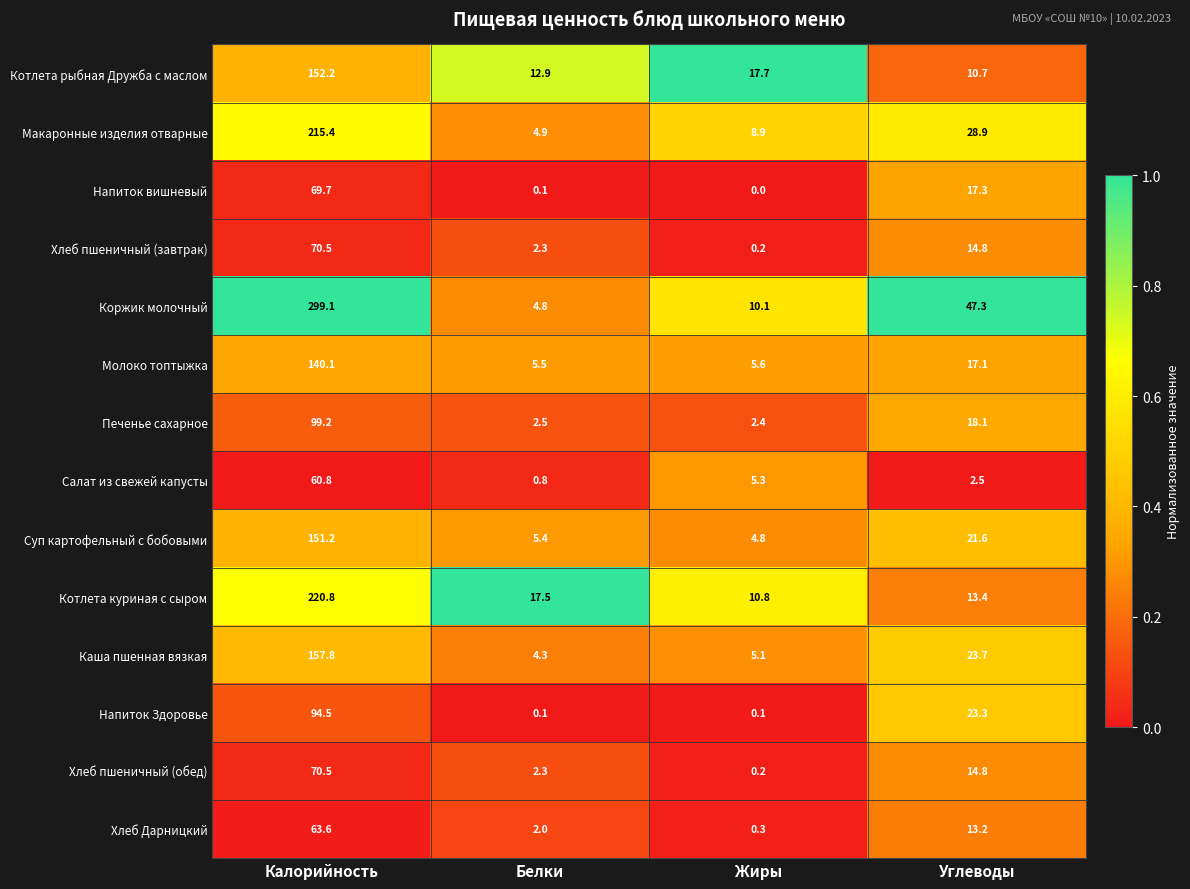

What is the sum of the Молоко топтыжка values at Жиры and Углеводы?

22.7